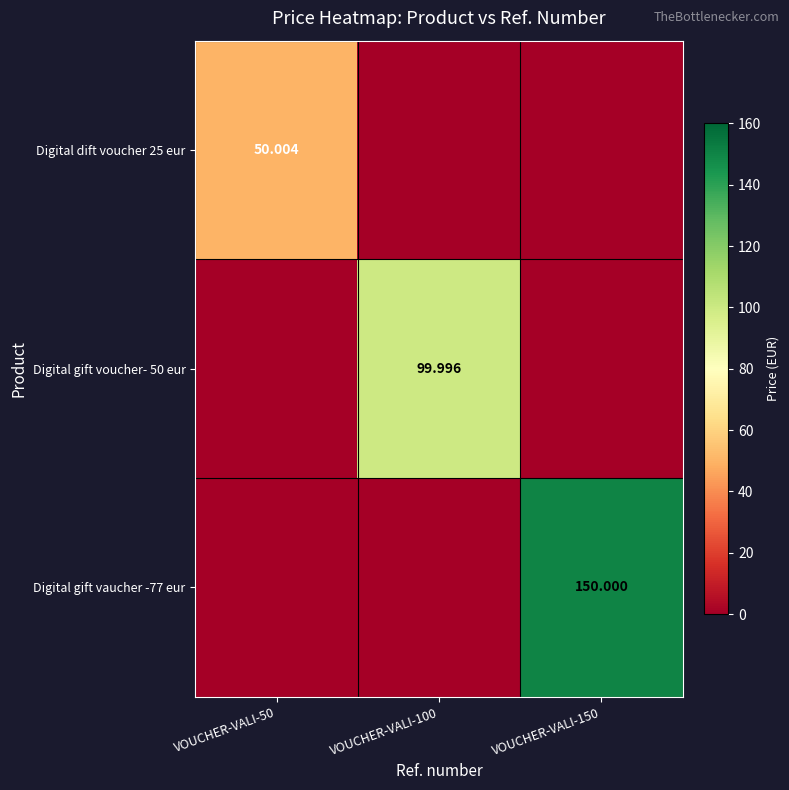

At which category is the sum across all series the highest?

VOUCHER-VALI-150